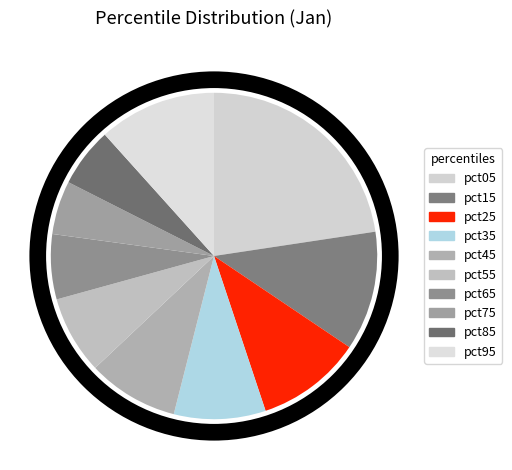

How many slices are in this pie chart?

10